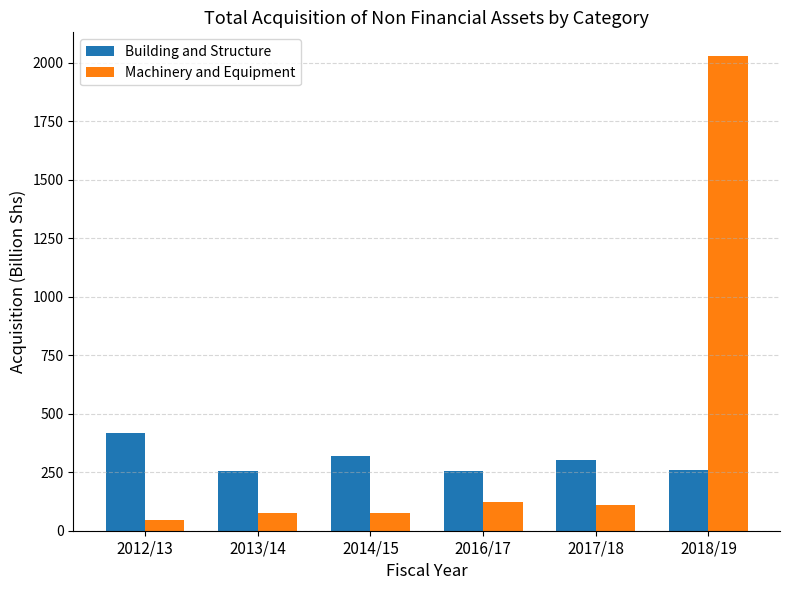

Rank the series by their maximum value, from lowest to highest.

Building and Structure, Machinery and Equipment